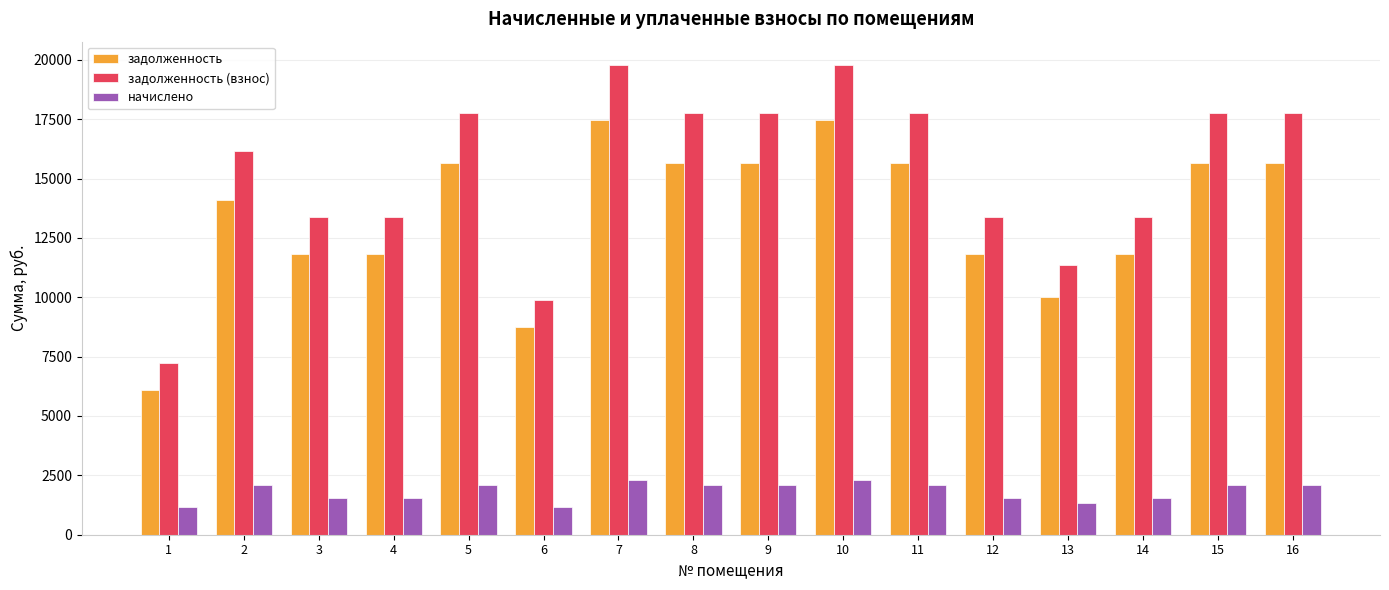

What is the greatest value displayed?

19775.8